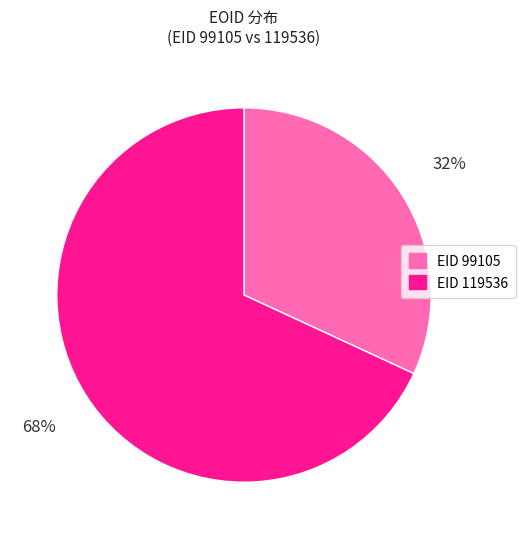

Does any single category account for the majority?

Yes